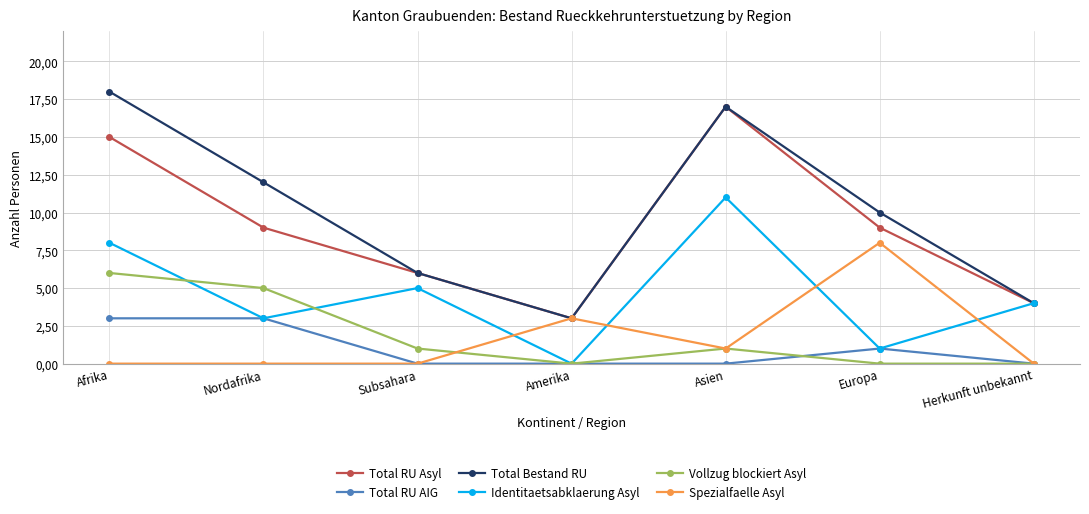

Where does the Identitaetsabklaerung Asyl series first go above 4?

Afrika